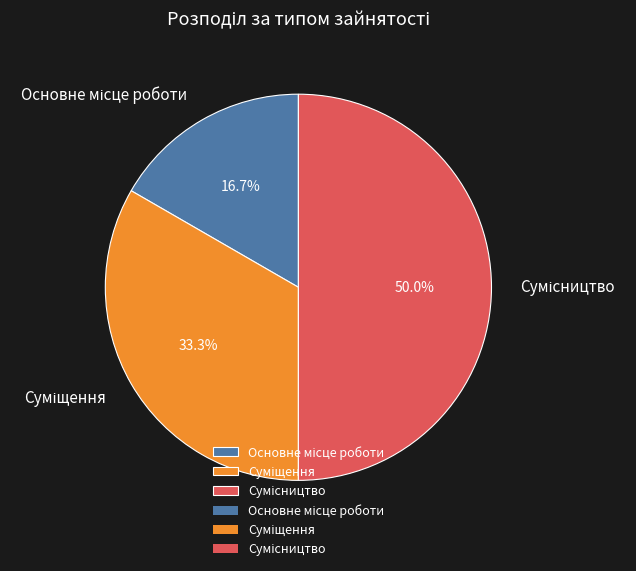

Combined, what portion of the pie is Основне місце роботи and Сумісництво?

66.7%